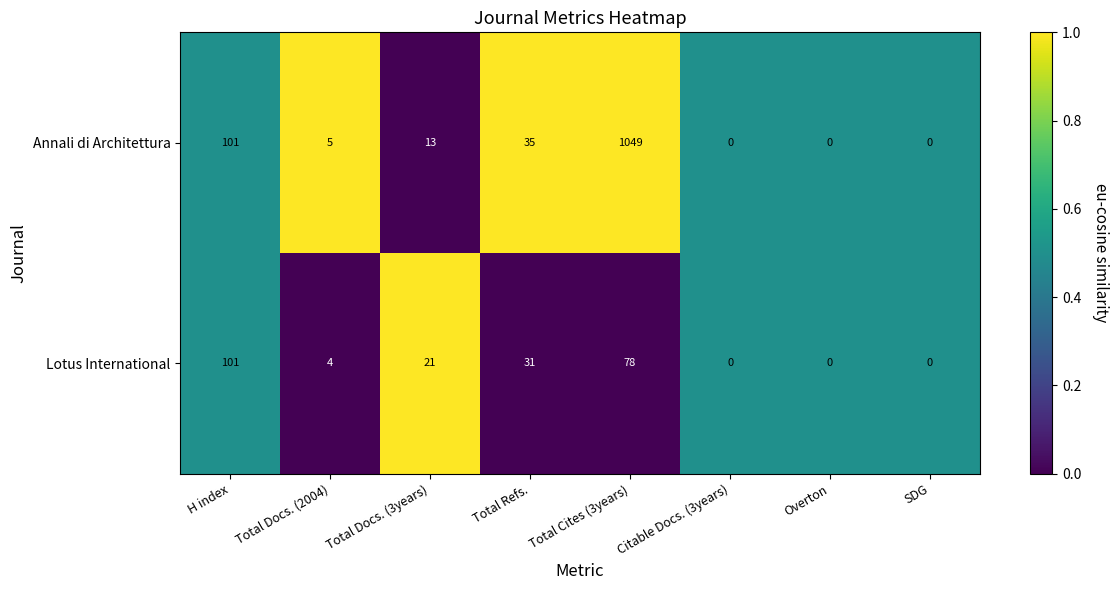

What is the approximate value of Annali di Architettura at Total Refs.?

35